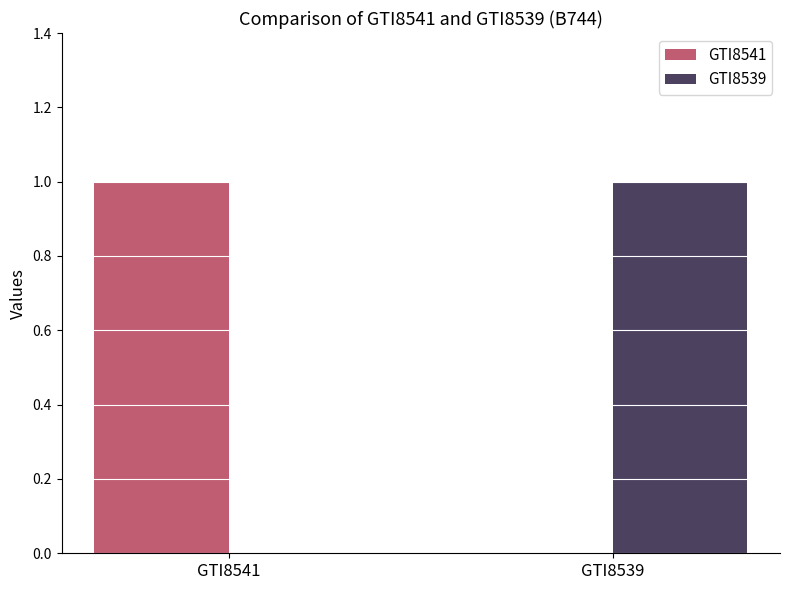

Is the value of GTI8539 at GTI8539 greater than the value of GTI8541 at GTI8539?

Yes